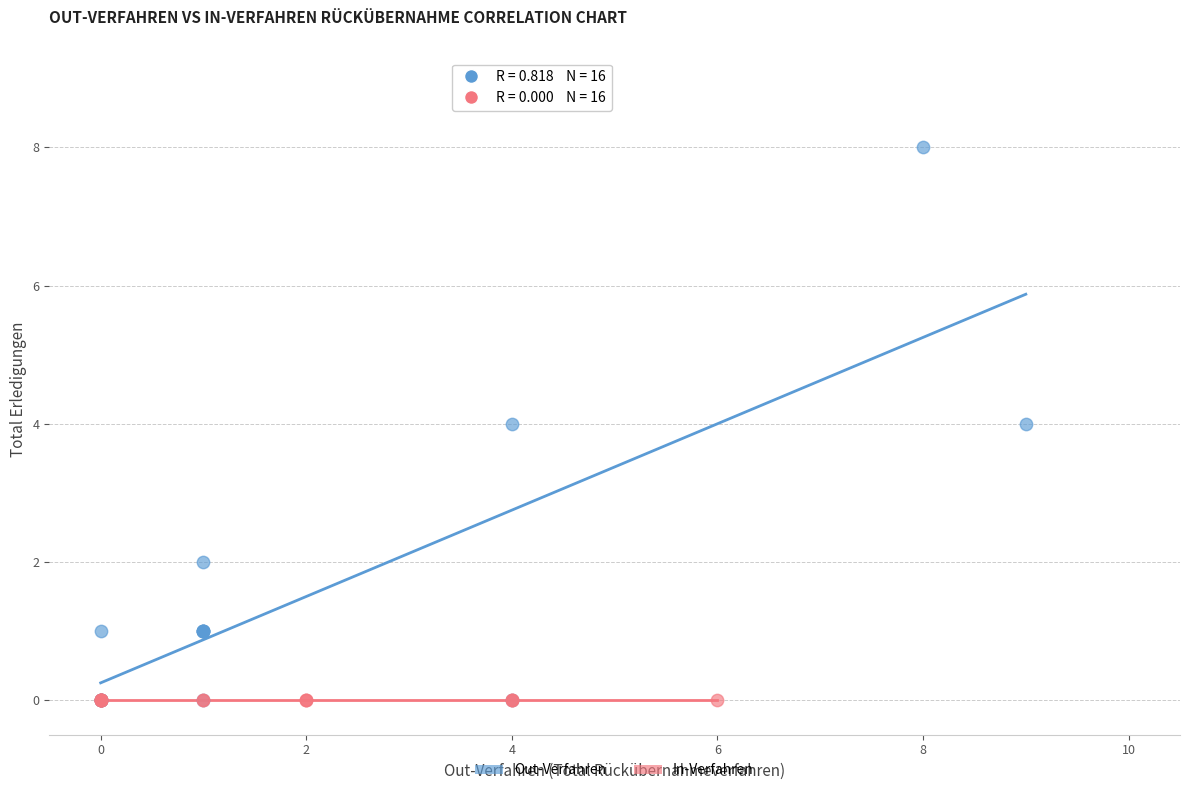

Which series contains the highest Y value?

Out-Verfahren